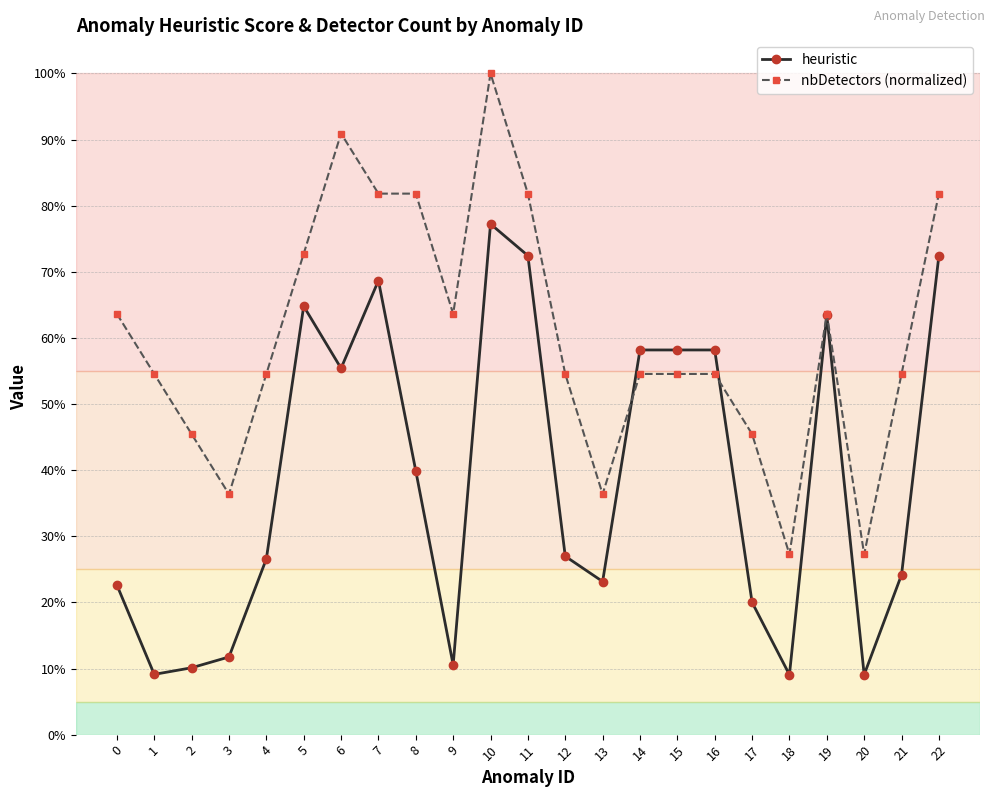

Does the chart have visible grid lines?

Yes